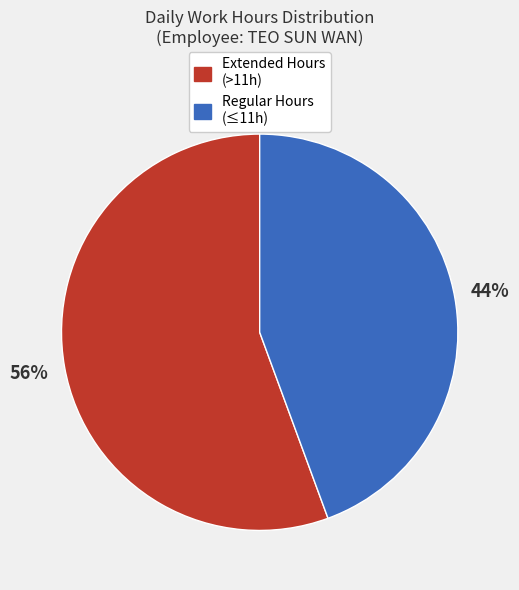

To the nearest percent, what is the average slice percentage?

50%